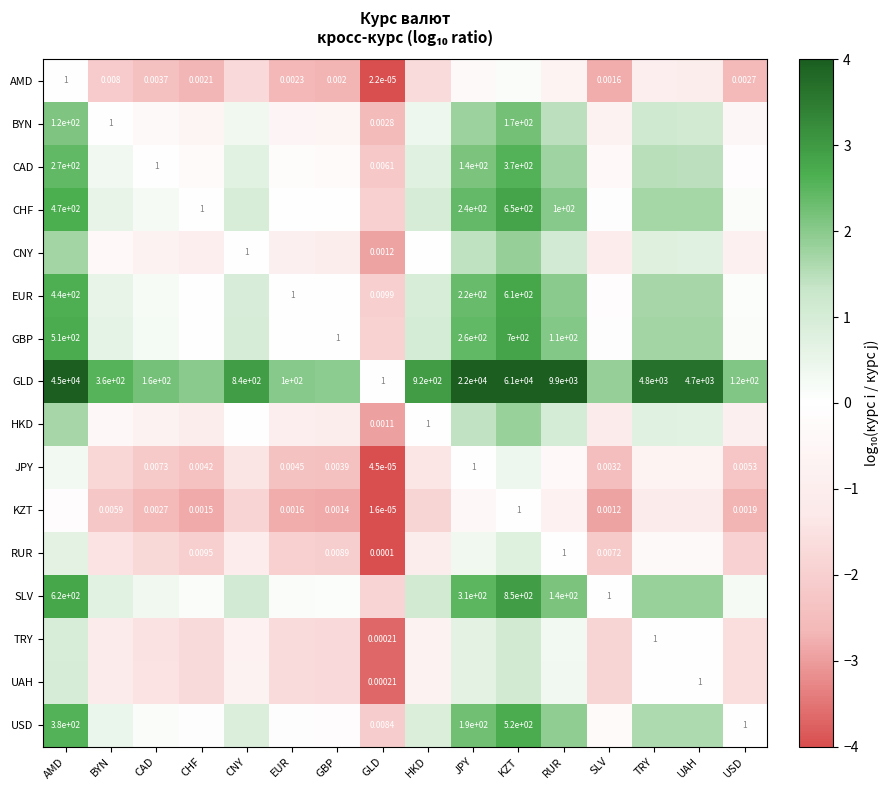

What is the total value across all series at KZT?

30.9